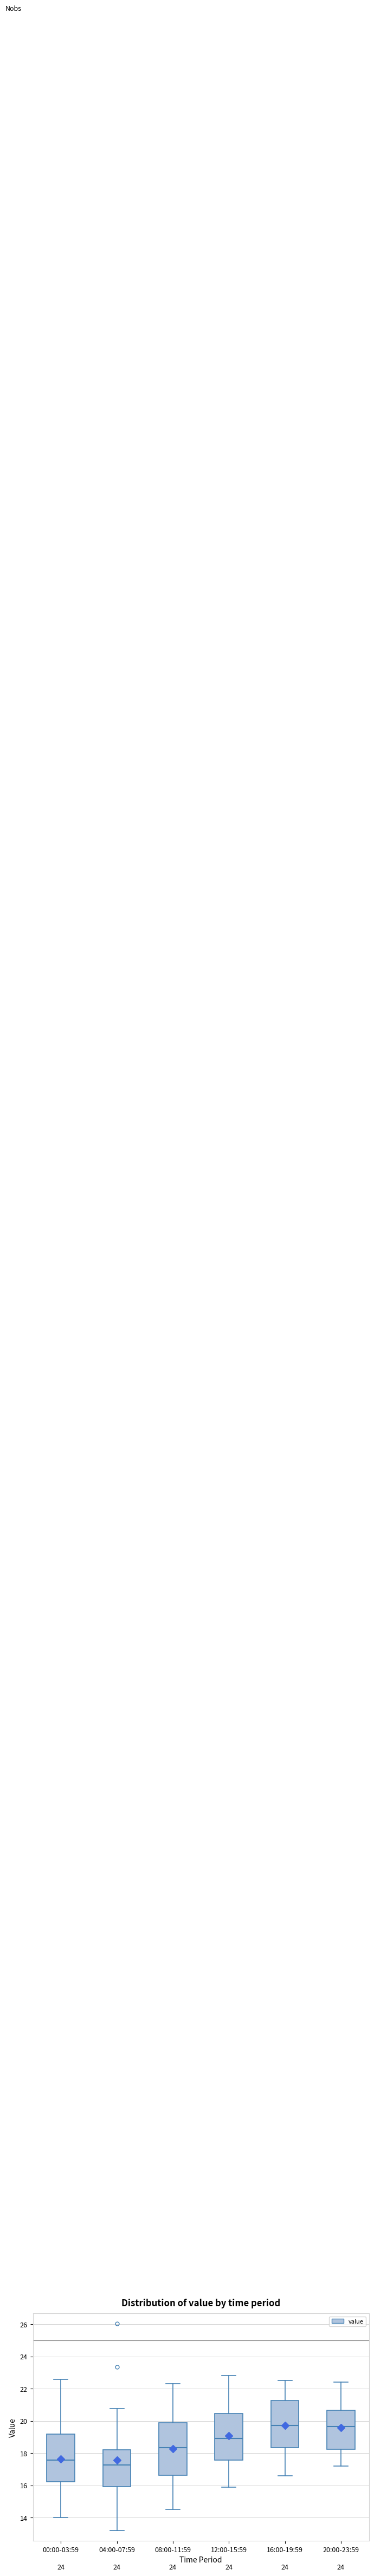

Reading left to right, transcribe this box plot: for each box, give where its median line is, the range the box spans, and where its two whiskers end, as read against the y-axis. The values are not printed on the chart, so give them approximately, as read against the axis.

00:00-03:59: median 17.6, box 16.2 to 19.2, whiskers 14.0 to 22.6
04:00-07:59: median 17.2, box 16.0 to 18.2, whiskers 13.2 to 20.8
08:00-11:59: median 18.4, box 16.6 to 19.8, whiskers 14.6 to 22.4
12:00-15:59: median 19.0, box 17.6 to 20.4, whiskers 16.0 to 22.8
16:00-19:59: median 19.8, box 18.4 to 21.2, whiskers 16.6 to 22.6
20:00-23:59: median 19.6, box 18.2 to 20.6, whiskers 17.2 to 22.4